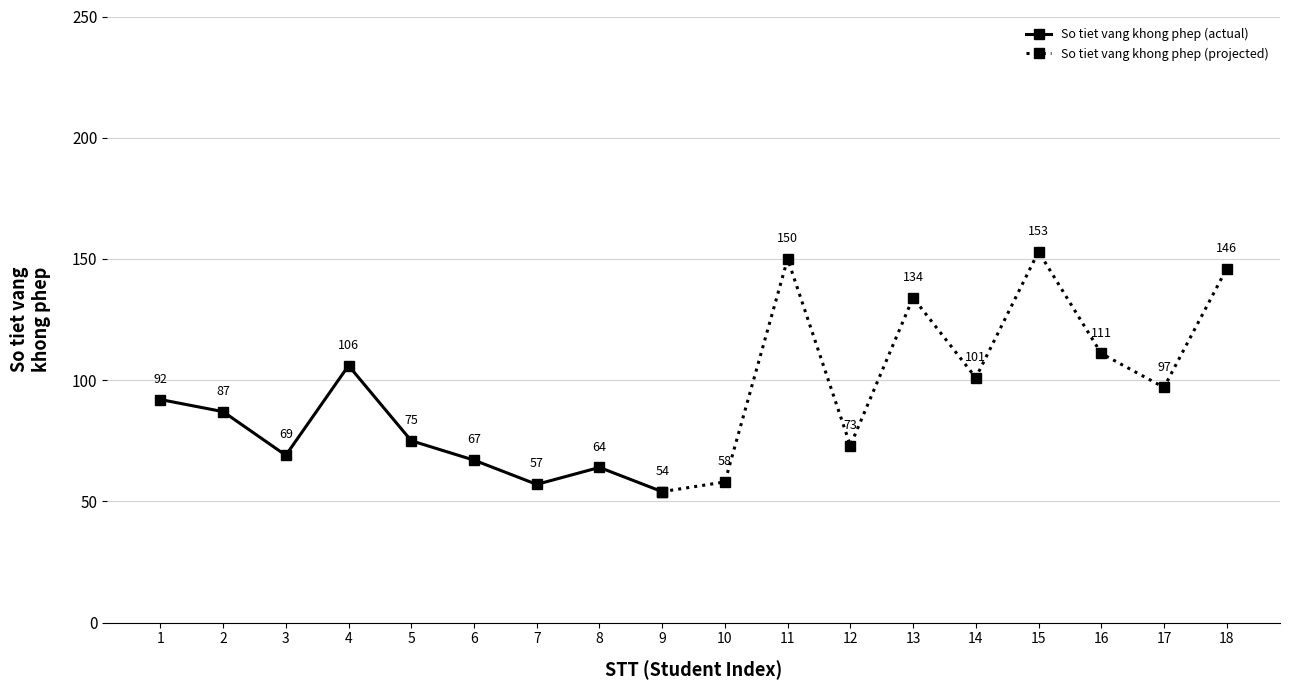

What is the value of the 2nd point from the left?

87